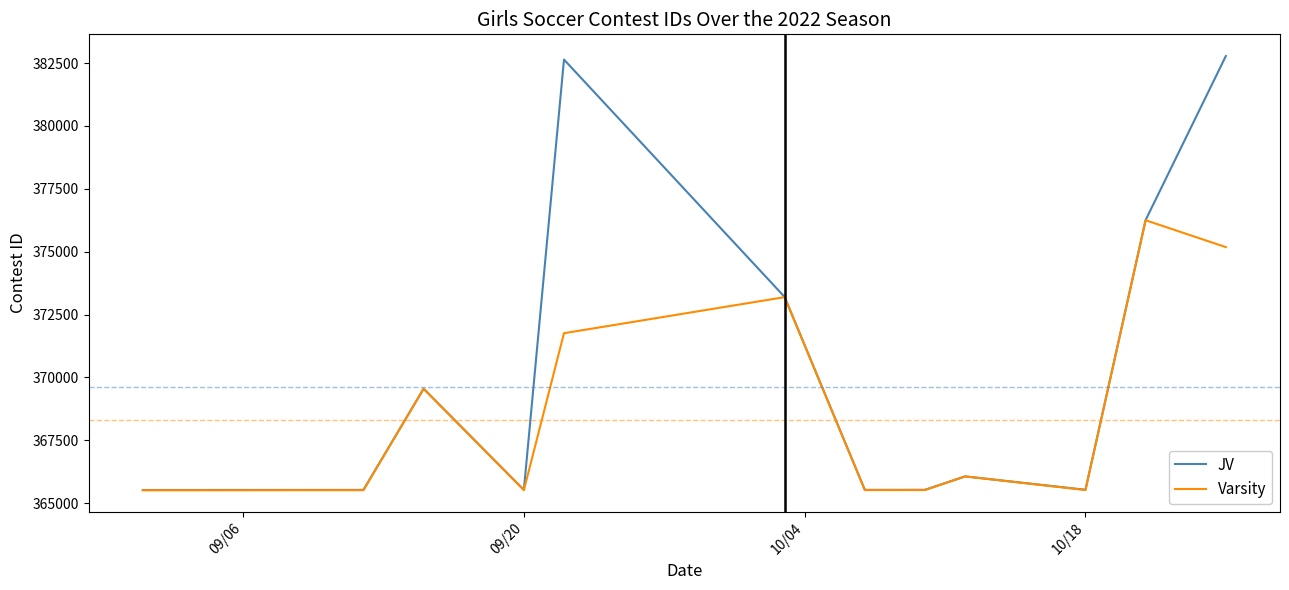

Which series has the largest total across all categories?

JV